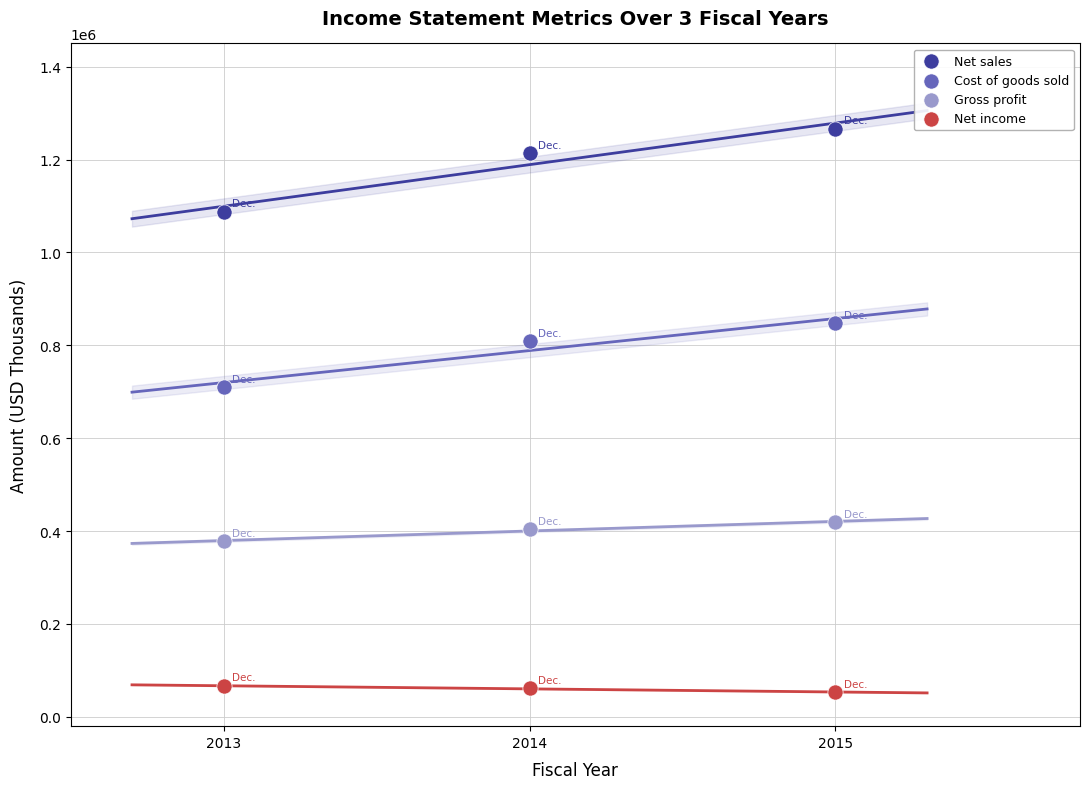

What are all the series names shown in the legend?

Net sales, Cost of goods sold, Gross profit, Net income